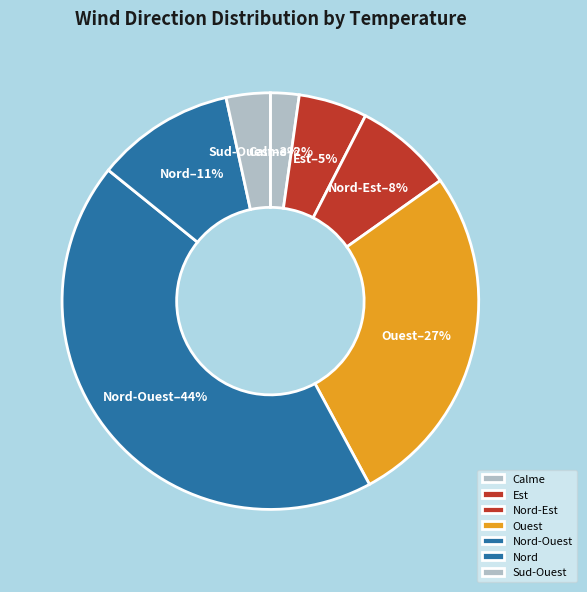

Rank the categories by value from lowest to highest.

Calme, Sud-Ouest, Est, Nord-Est, Nord, Ouest, Nord-Ouest